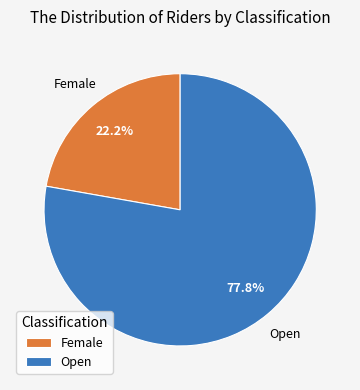

What percentage is the Open slice, to the nearest percent?

78%